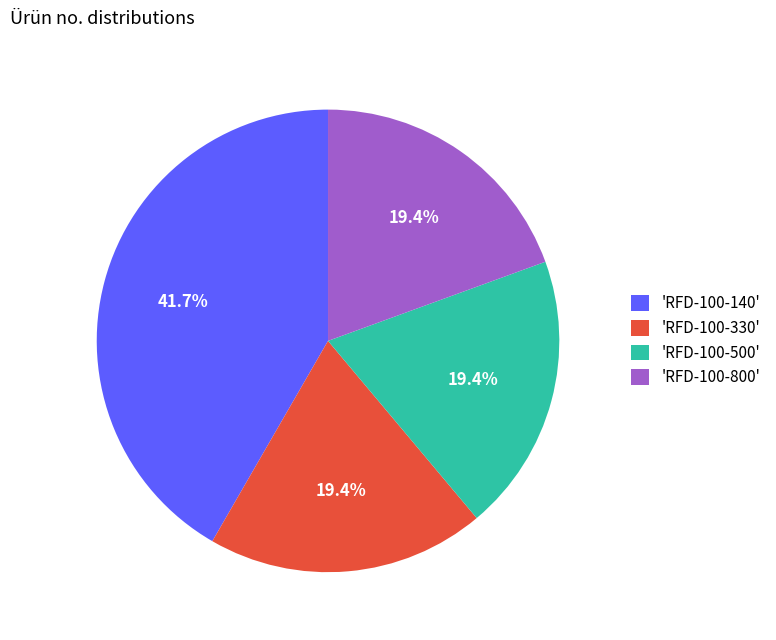

Count the number of slices in the pie.

4